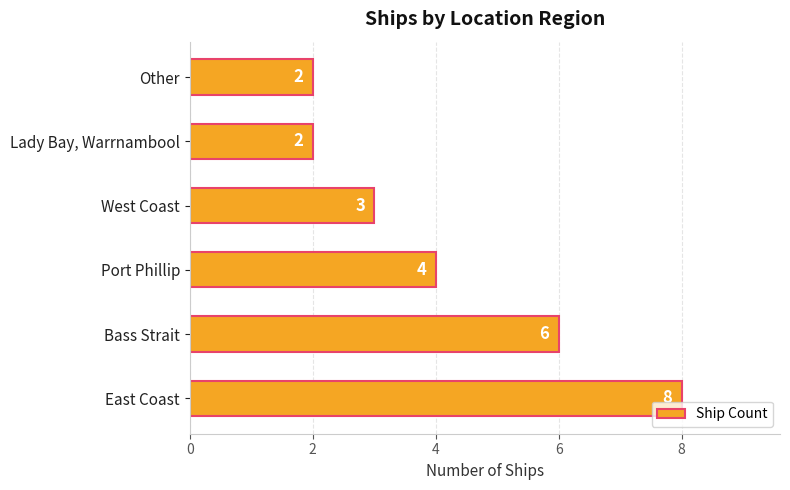

What is the difference between the second highest and minimum values?

4